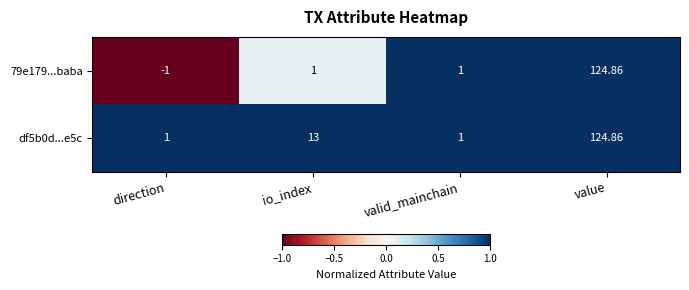

At which category is the sum across all series the highest?

value